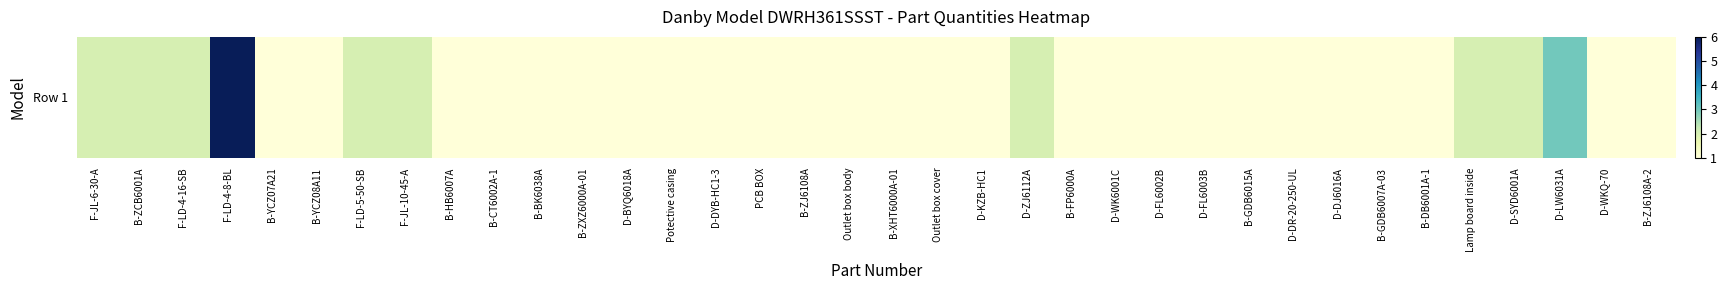

At which label is the value closest to 3?

D-LW6031A